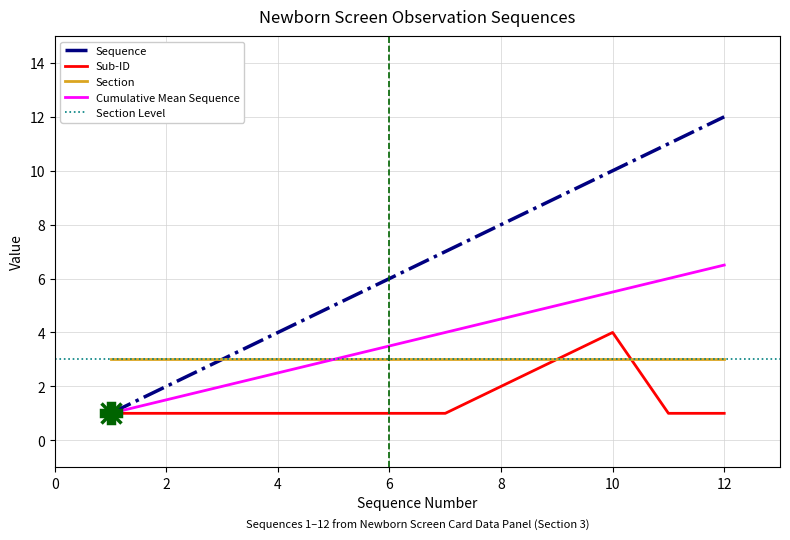

At which label does Sub-ID reach its peak?

10